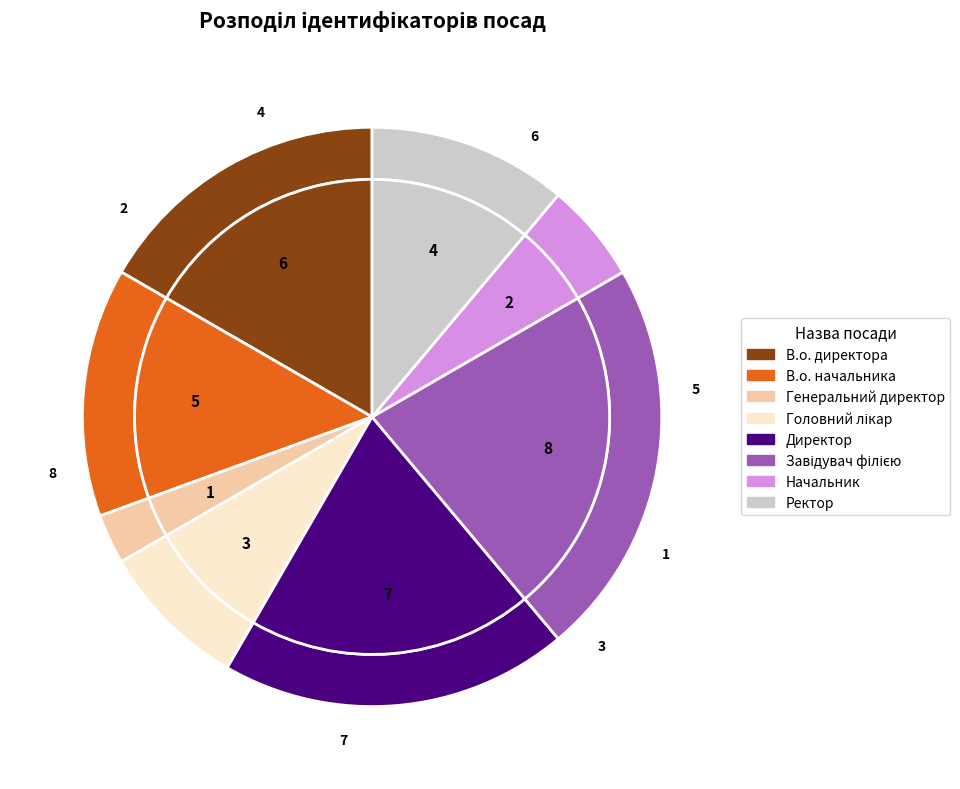

Is it true that Головний лікар is 15% of the pie?

False